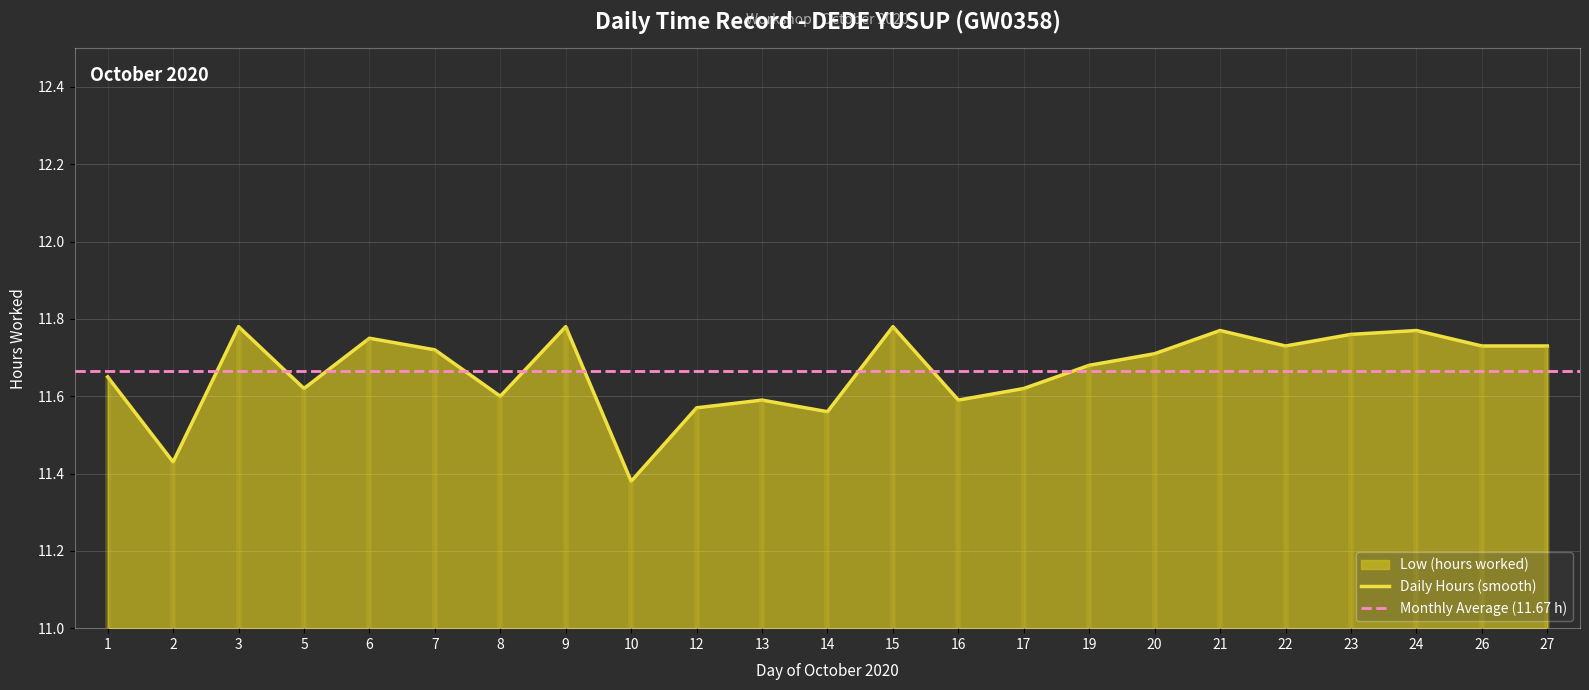

Rank the categories by value from highest to lowest.

3, 9, 15, 21, 24, 23, 6, 22, 26, 27, 7, 20, 19, 1, 5, 17, 8, 13, 16, 12, 14, 2, 10